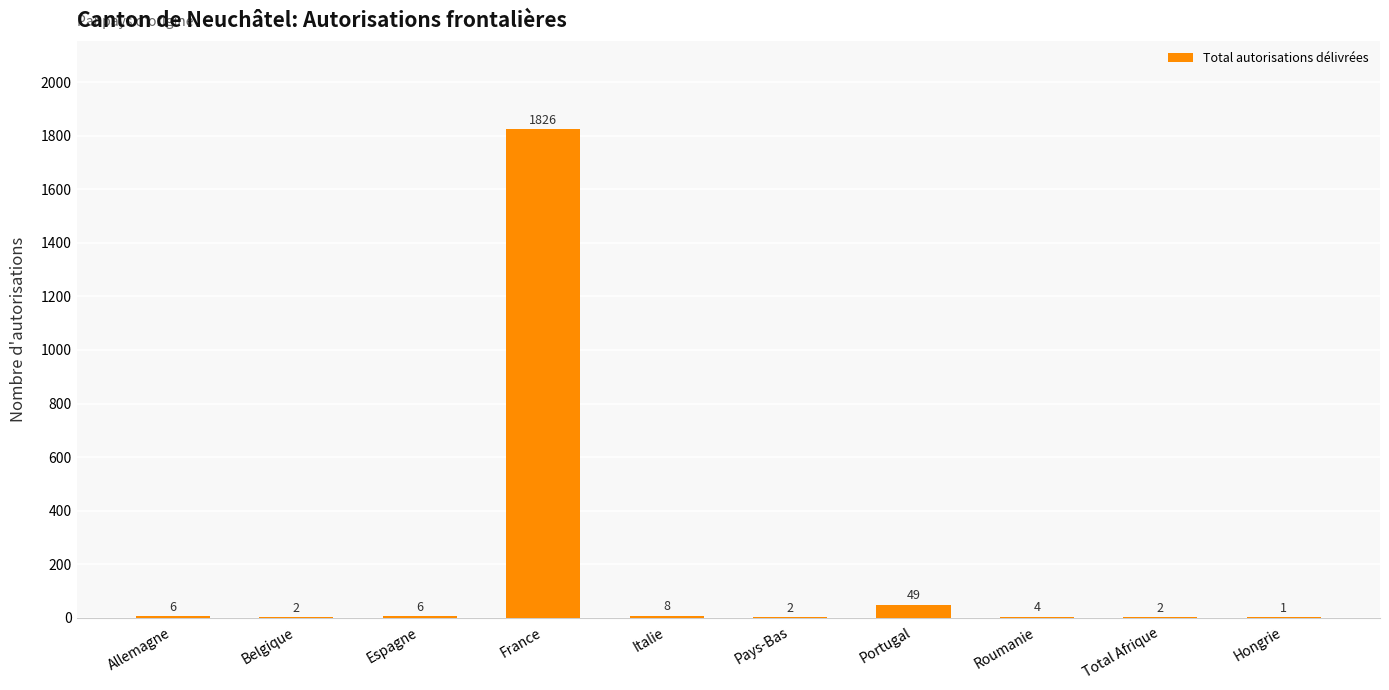

How many categories are shown in the chart?

10